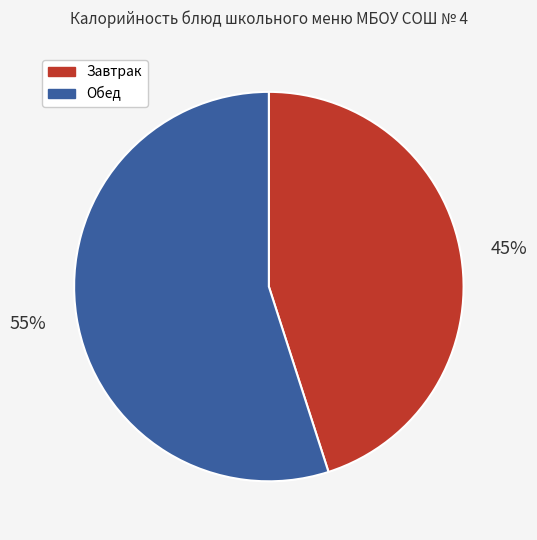

To the nearest percent, what portion does Завтрак represent?

45%